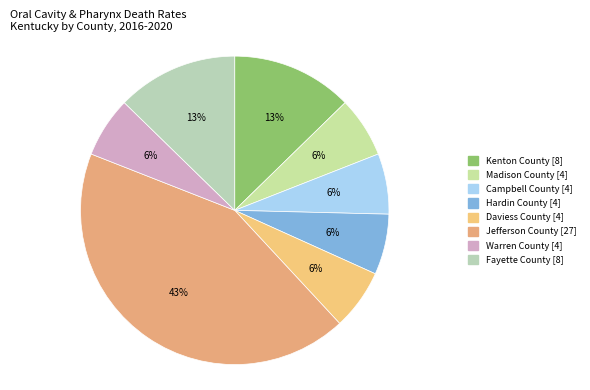

Count the number of slices in the pie.

8